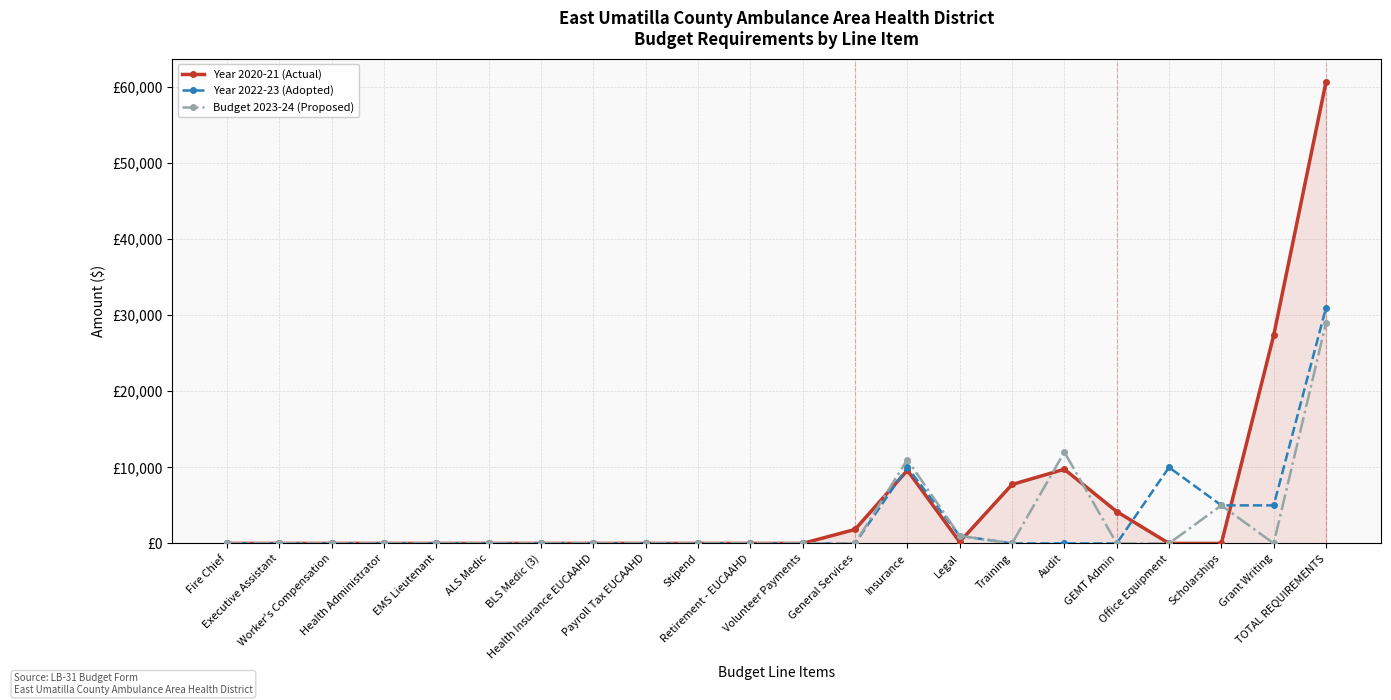

What position from the right is Training?

7